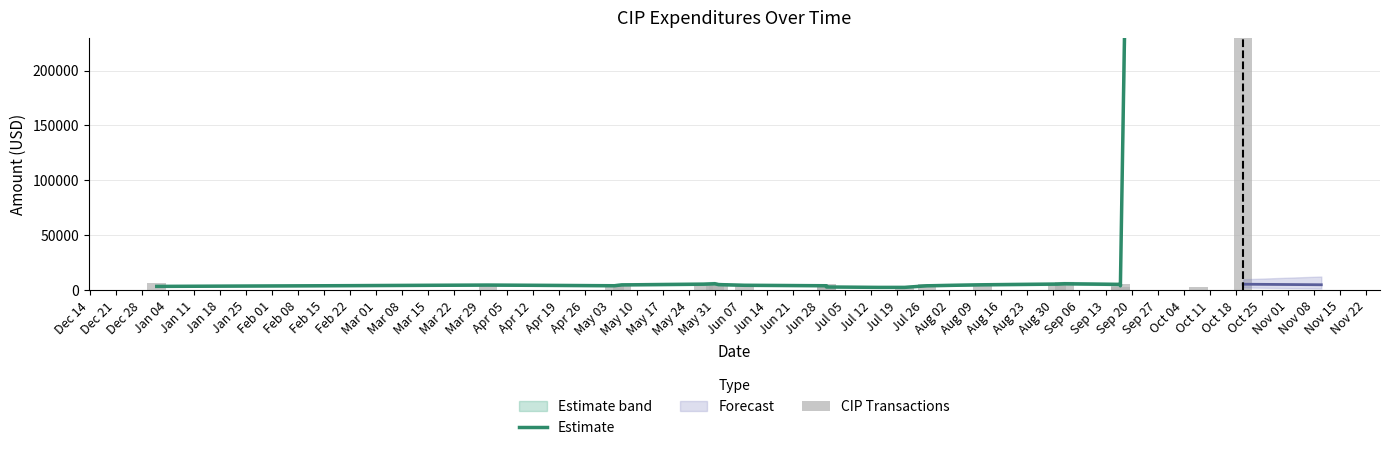

How many data points in CIP Transactions are above 5250?

8